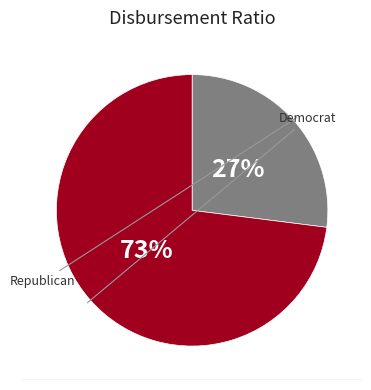

Is there a majority slice in this chart?

Yes